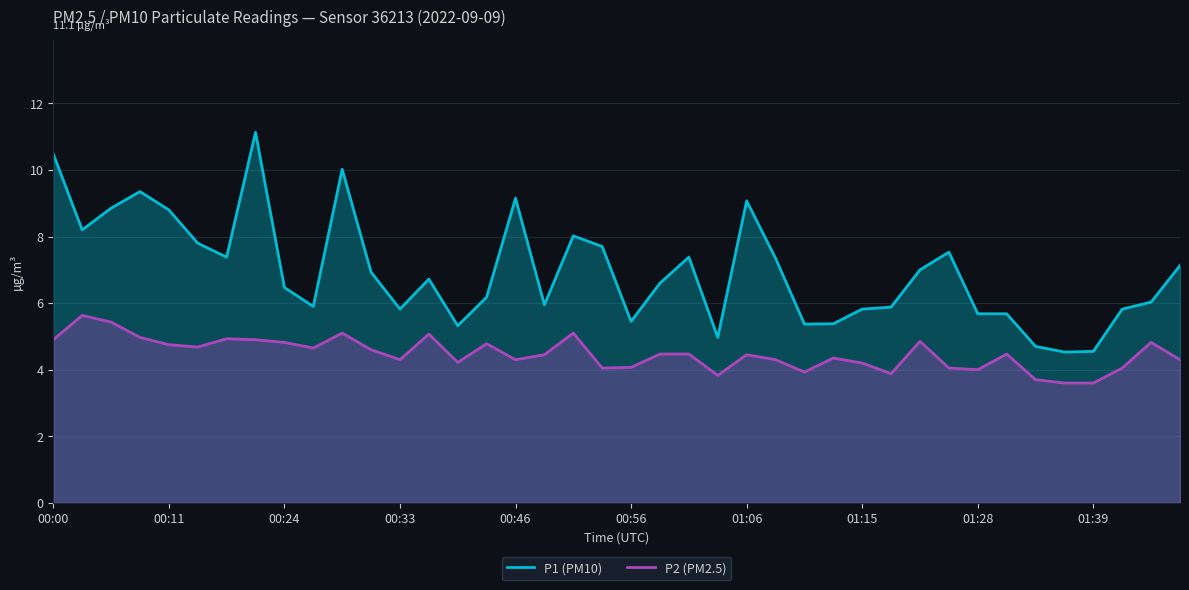

What is the spread (max minus min) of values at 00:00?

5.6